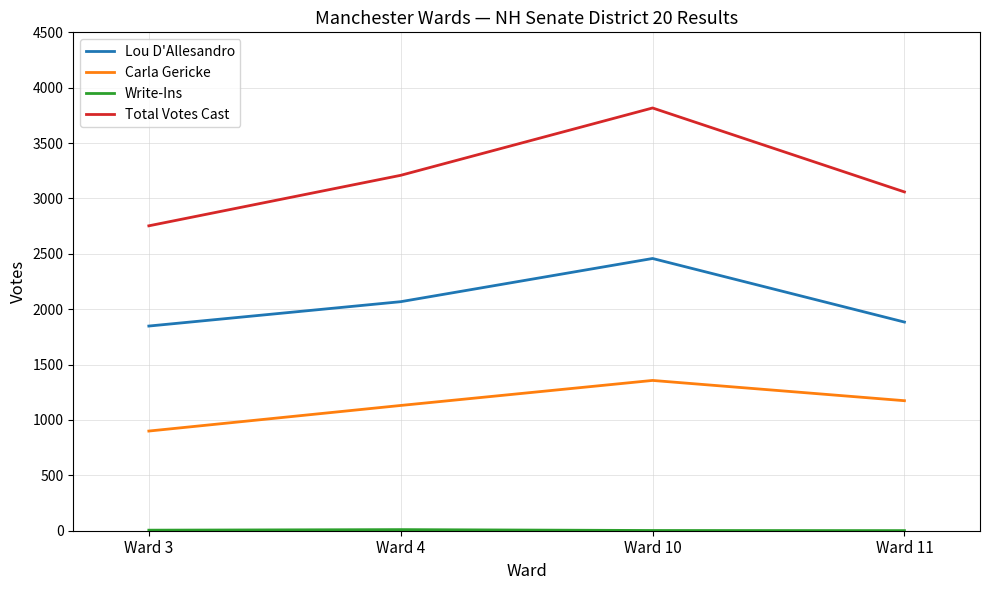

Which category has the highest value across all series?

Ward 10